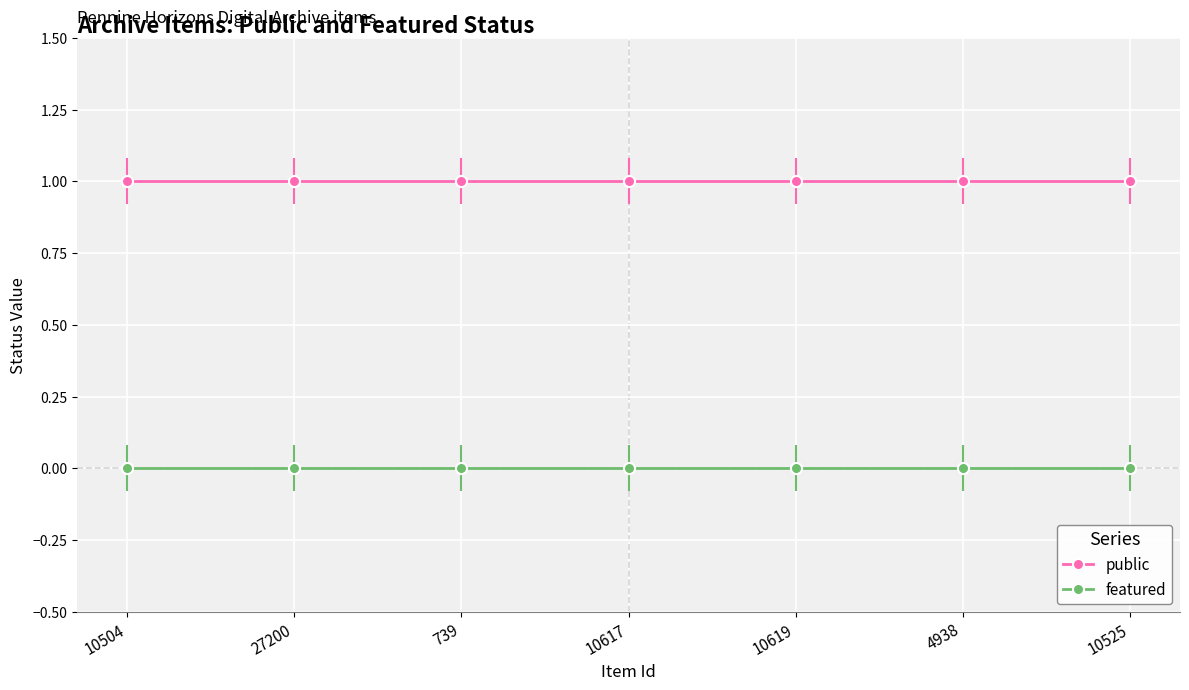

Where is public nearest to the value 1?

10504